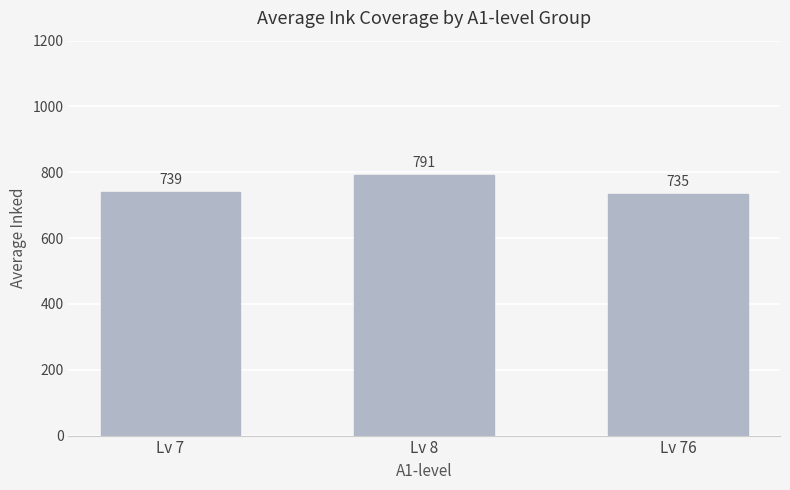

Which has a higher value, Lv 8 or Lv 7?

Lv 8